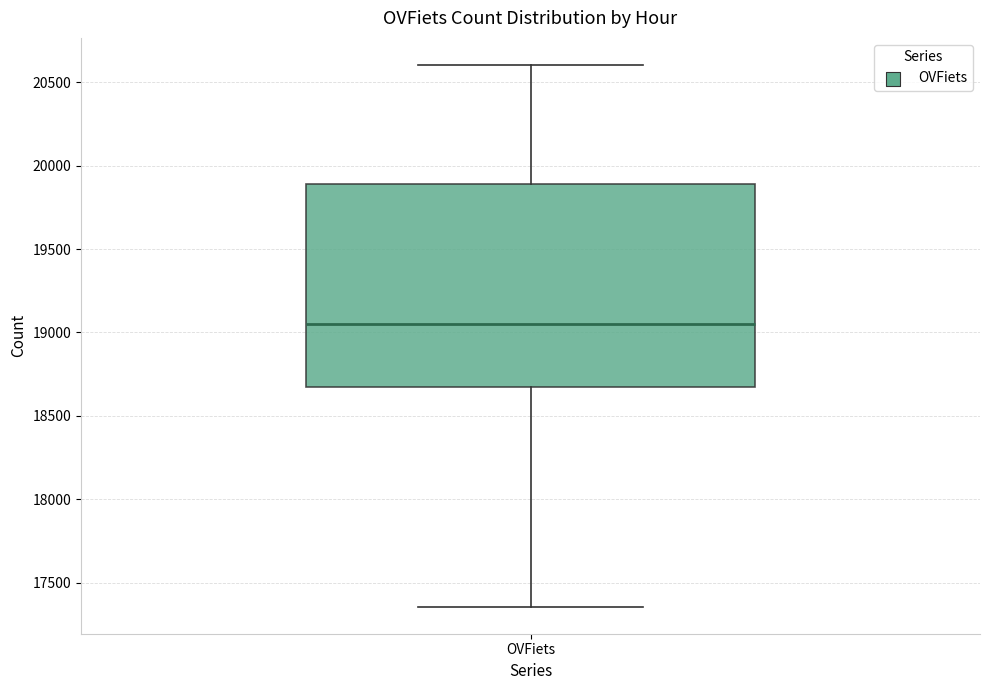

Read this box plot against the y-axis: the position of the median line, the range covered by the box, and the ends of both whiskers. The values are not printed on the chart, so give them approximately, as read against the axis.

median 19050, box 18650 to 19900, whiskers 17350 to 20600